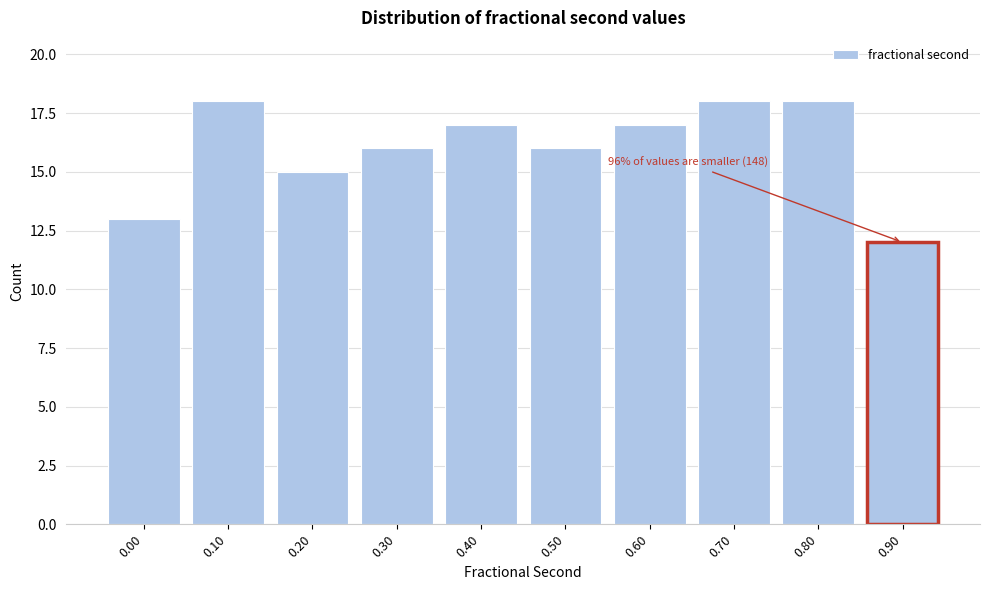

Reading right to left, list all the values displayed in this chart.

12	18	18	17	16	17	16	15	18	13